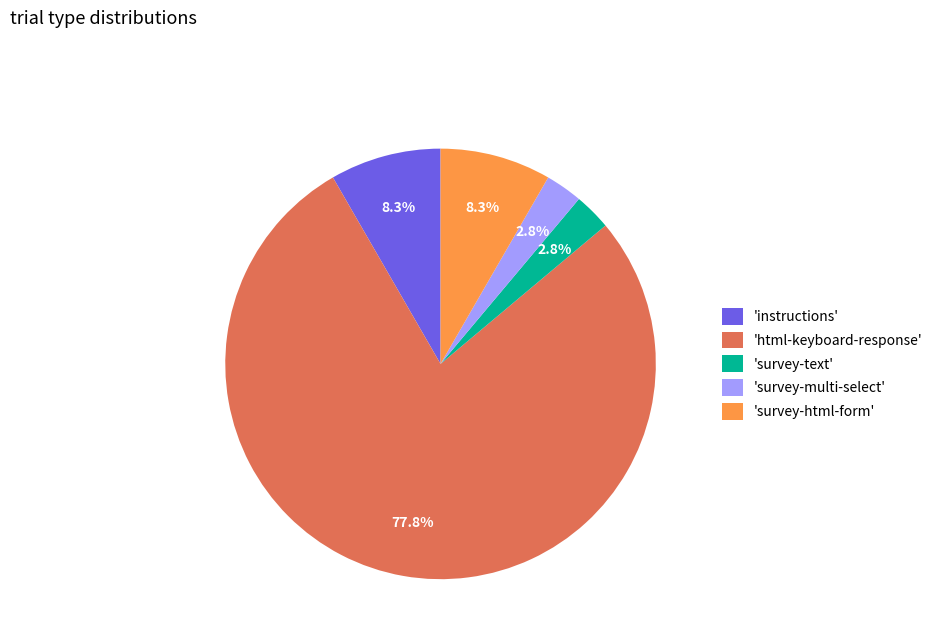

To the nearest percent, what is the difference between the largest and smallest slice percentages?

75%